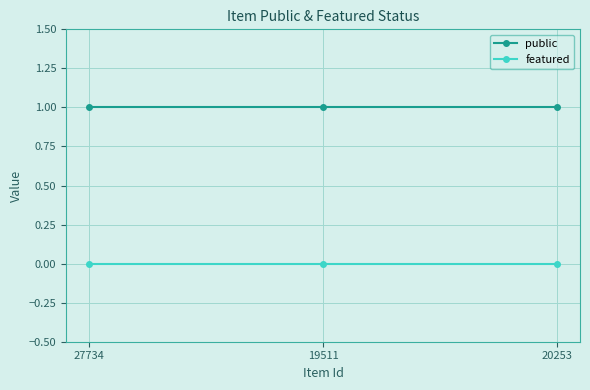

How many data points does each series have?

3